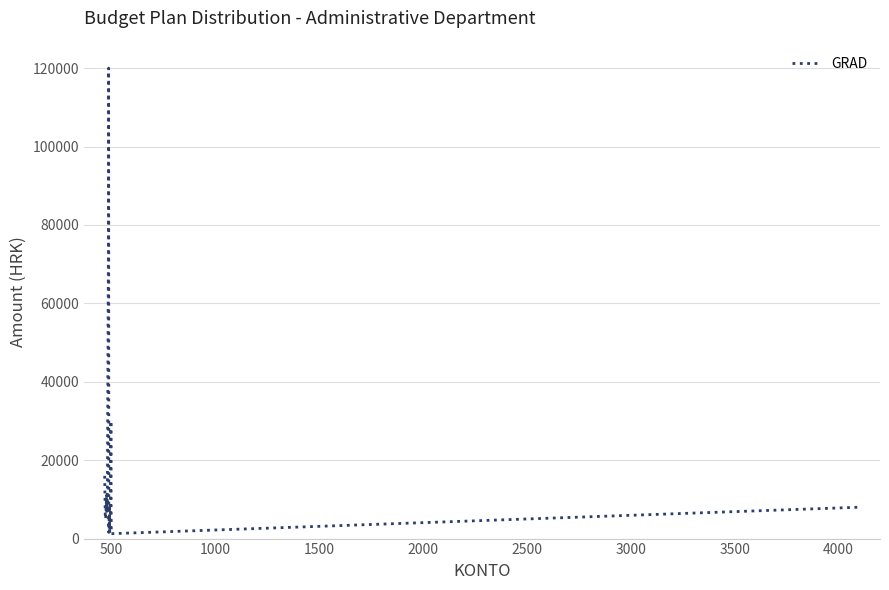

What is the maximum value shown in the chart?

120000